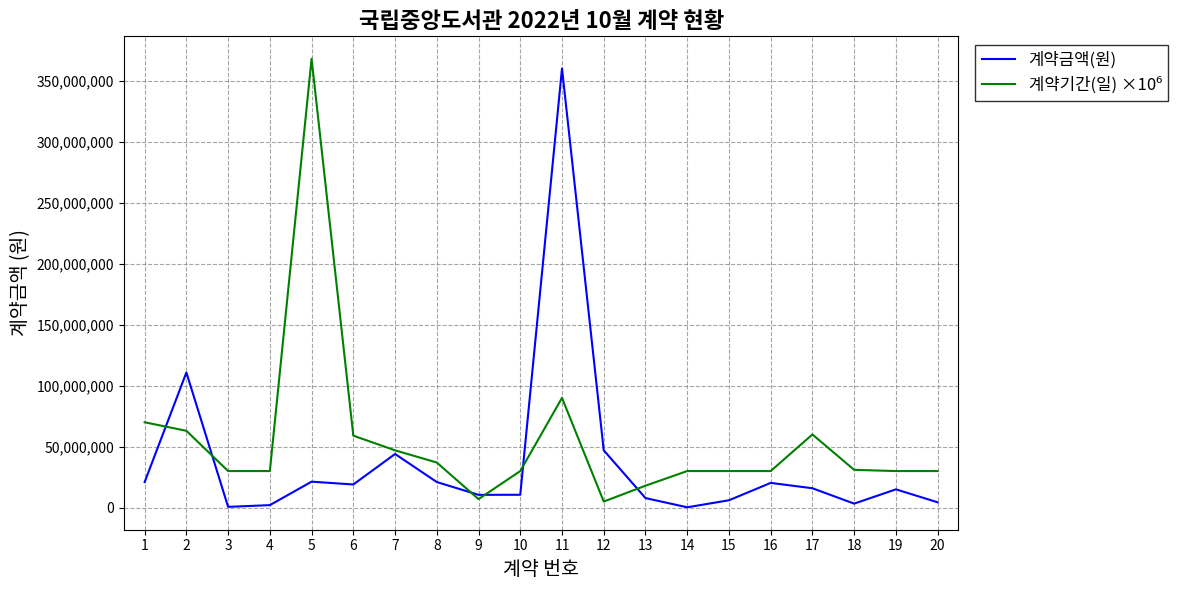

At how many categories does at least one series exceed 145561679?

2